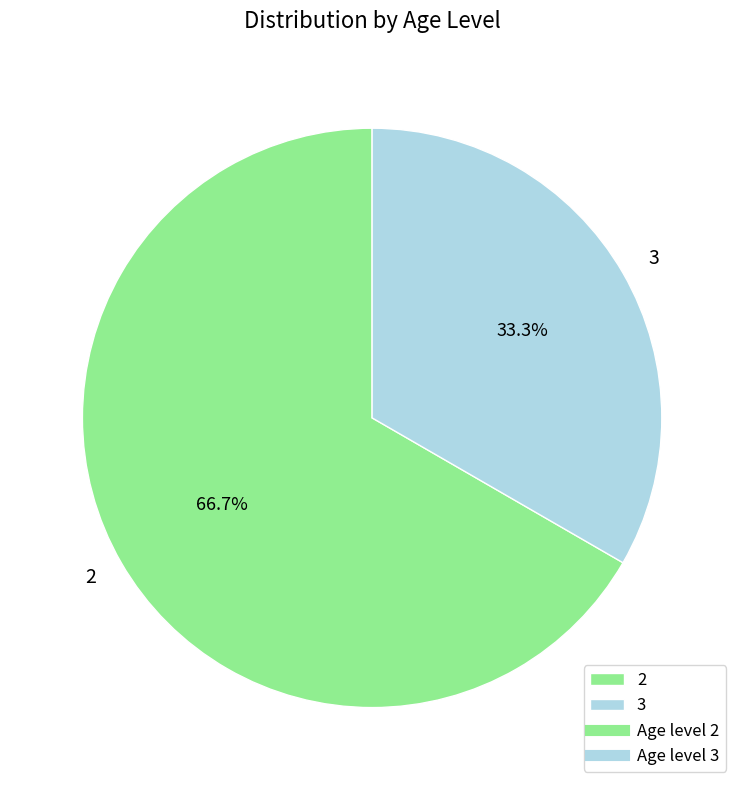

What is the ratio of the value at 3 to the value at 2?

0.5